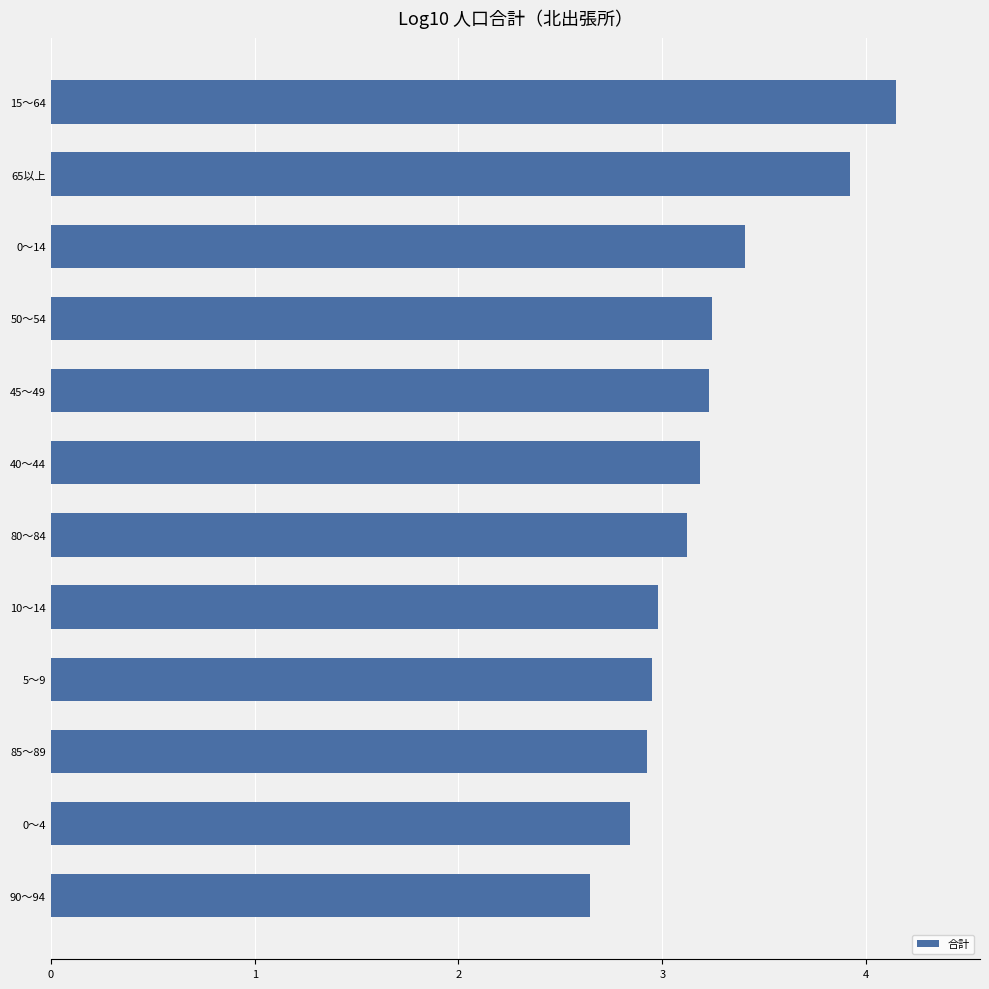

What is the change in value from 0～4 to 50～54?

+0.4